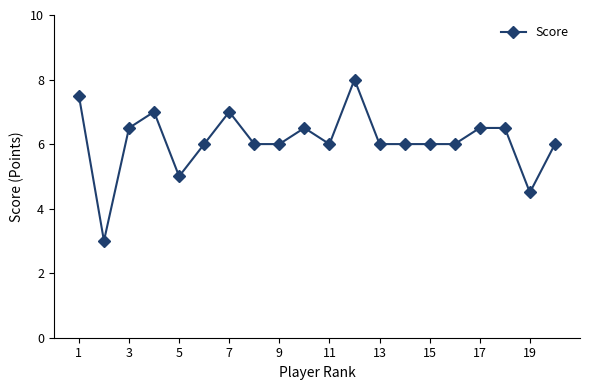

What is the maximum value shown in the chart?

8.0